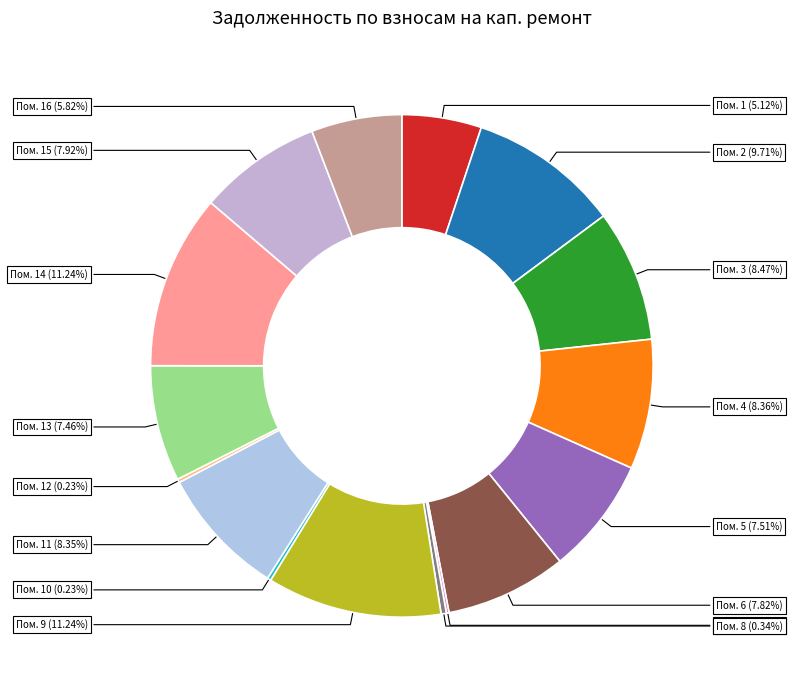

Which slice is the smallest?

7